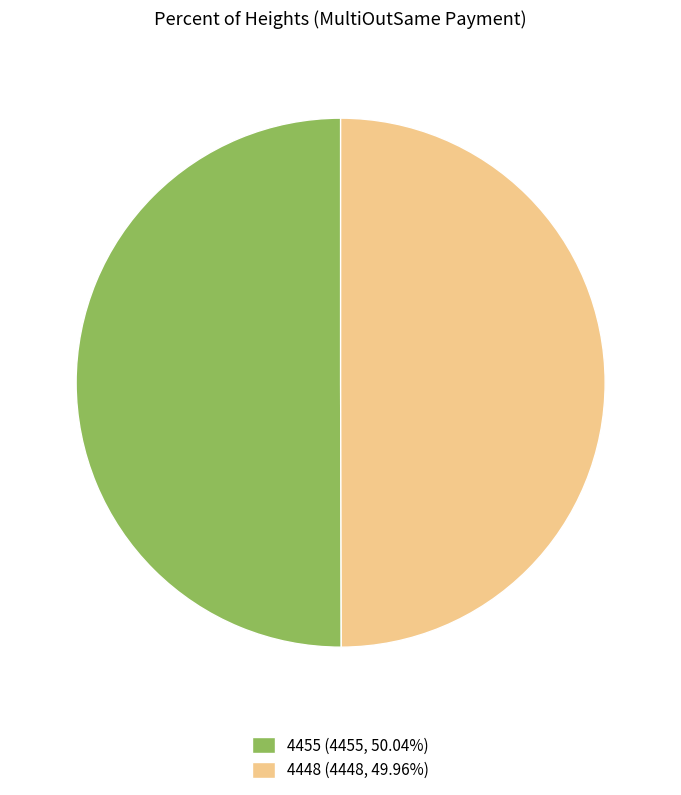

Combined, do 4448 (4448, 49.96%) and 4455 (4455, 50.04%) account for over 50%?

Yes